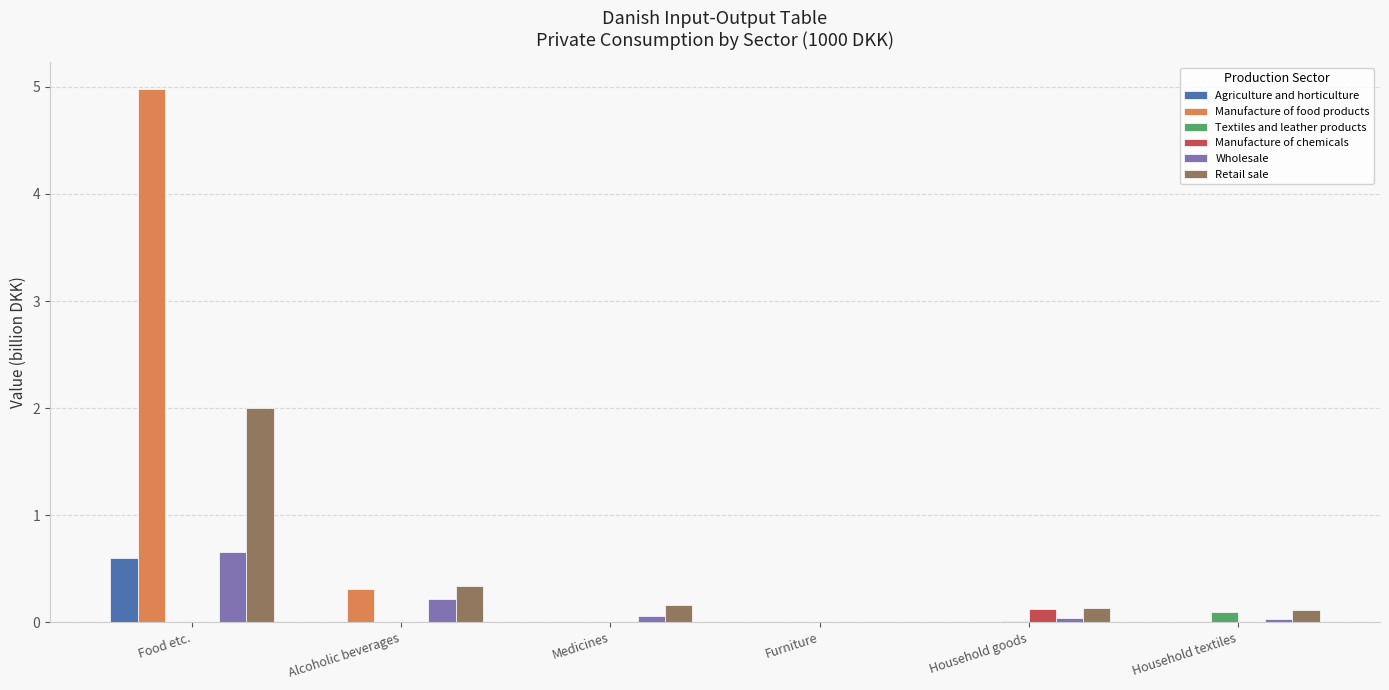

Which series has the largest total across all categories?

Manufacture of food products